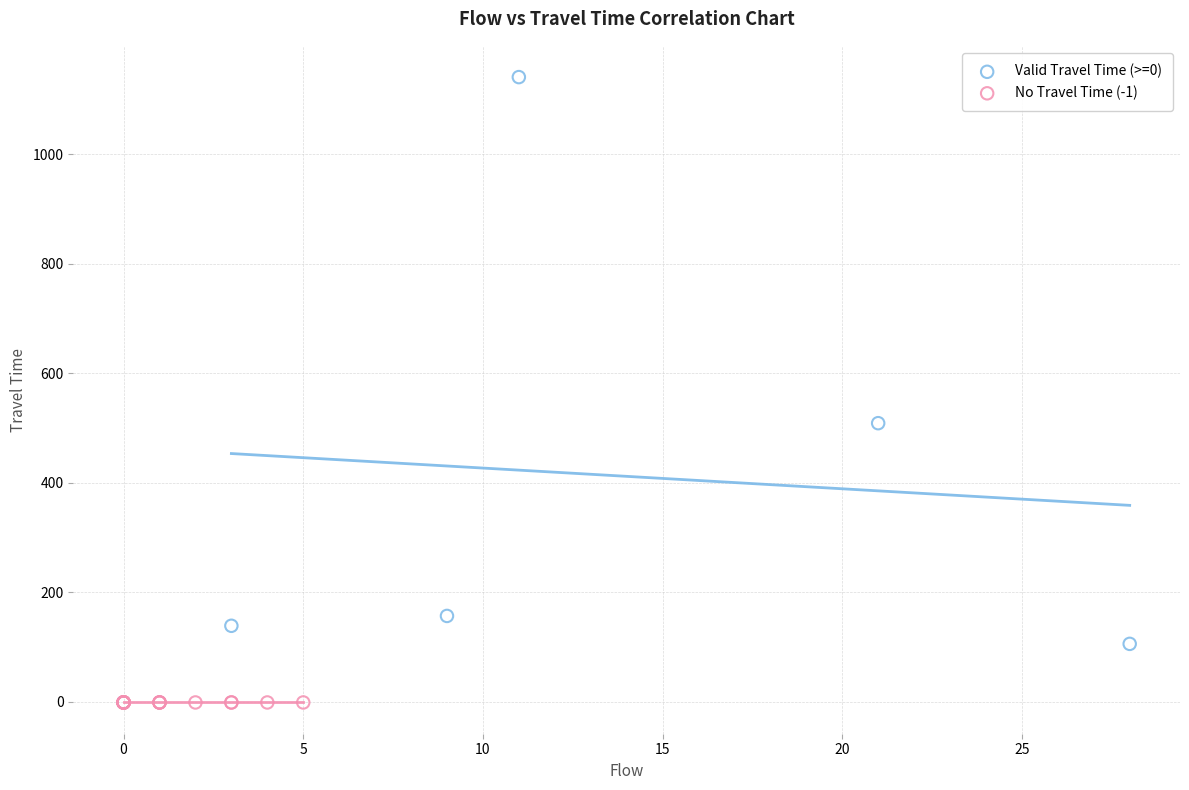

Which series contains the highest Y value?

Valid Travel Time (>=0)